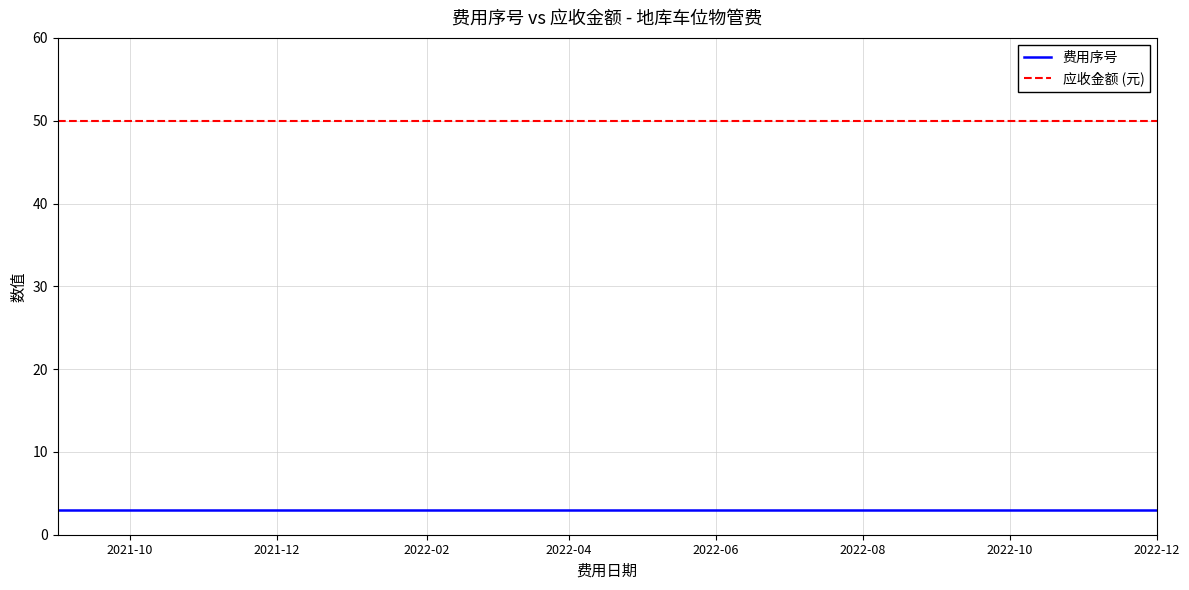

Reading left to right, list all the values displayed in this chart.

费用序号: 3	3	3	3	3	3	3	3	3	3	3	3	3	3	3	3
应收金额 (元): 50	50	50	50	50	50	50	50	50	50	50	50	50	50	50	50